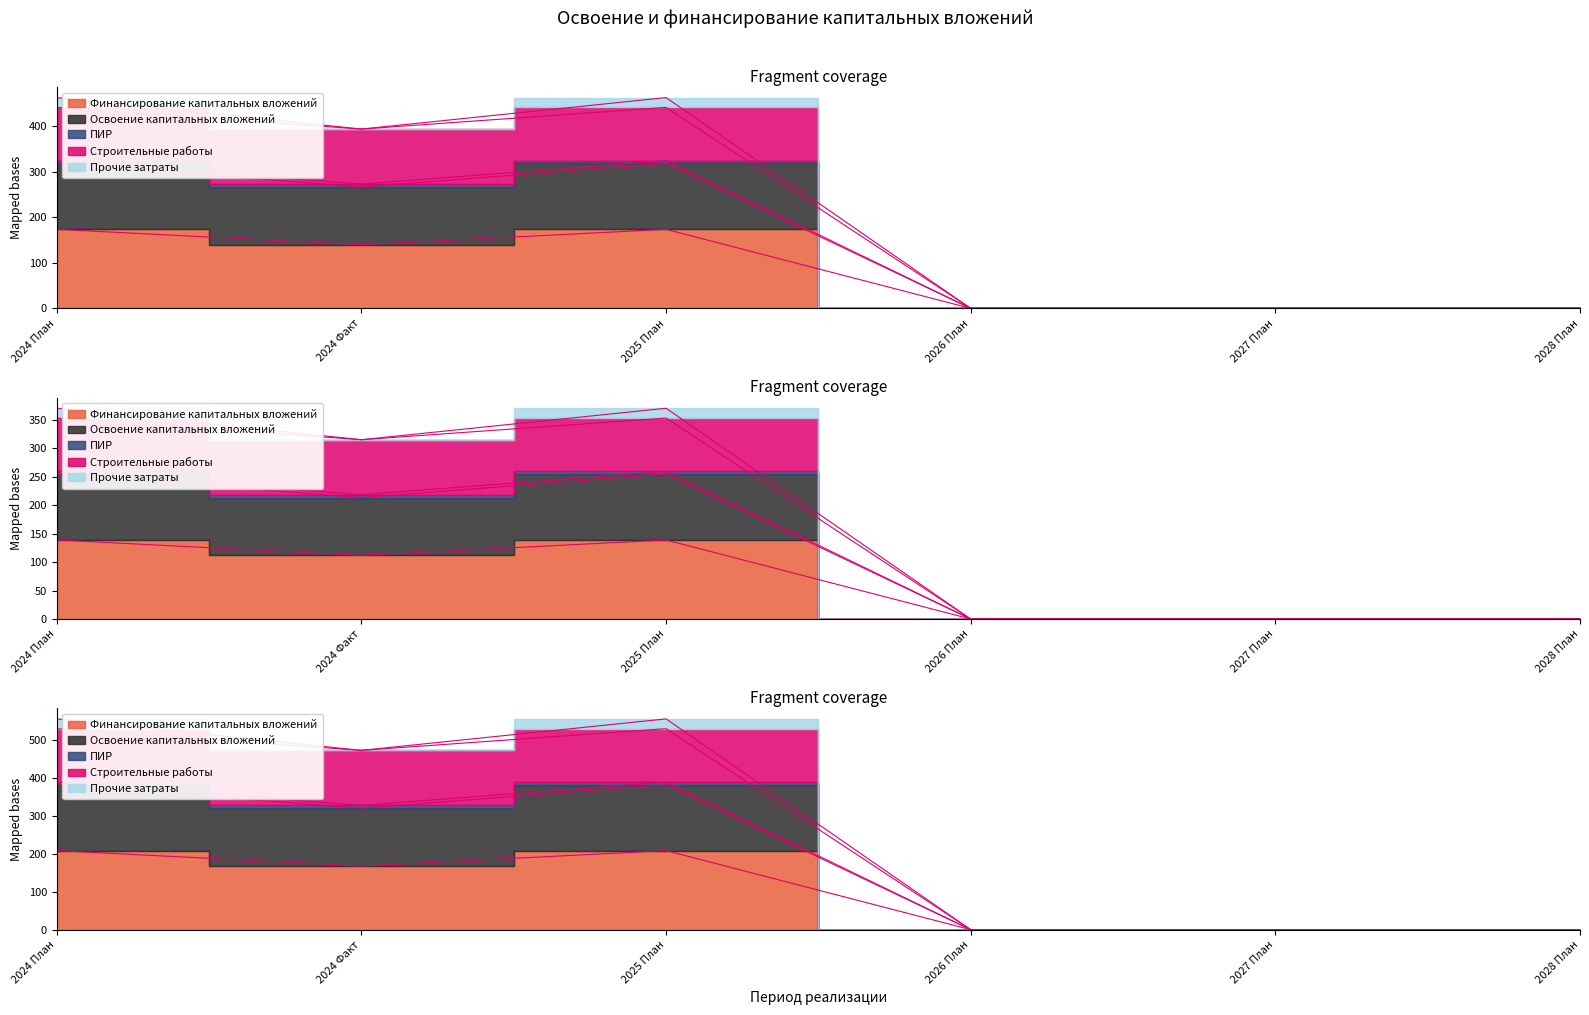

At which label does Строительные работы first exceed 471?

2024 План